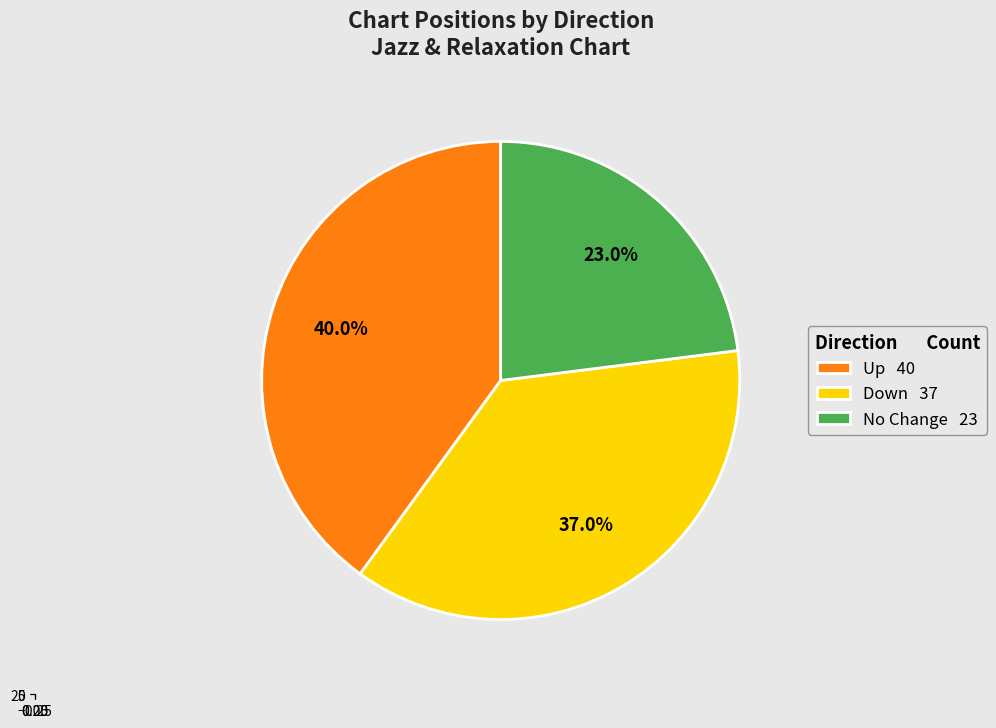

What is the change in value from up to -?

-17